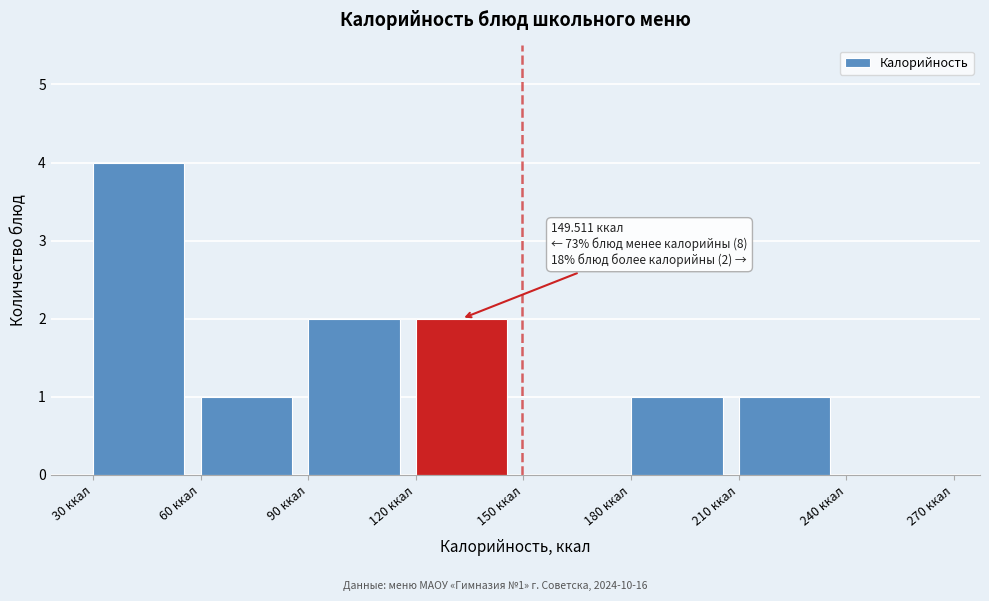

Over which range of the x-axis is the bar tallest?

30 to 60